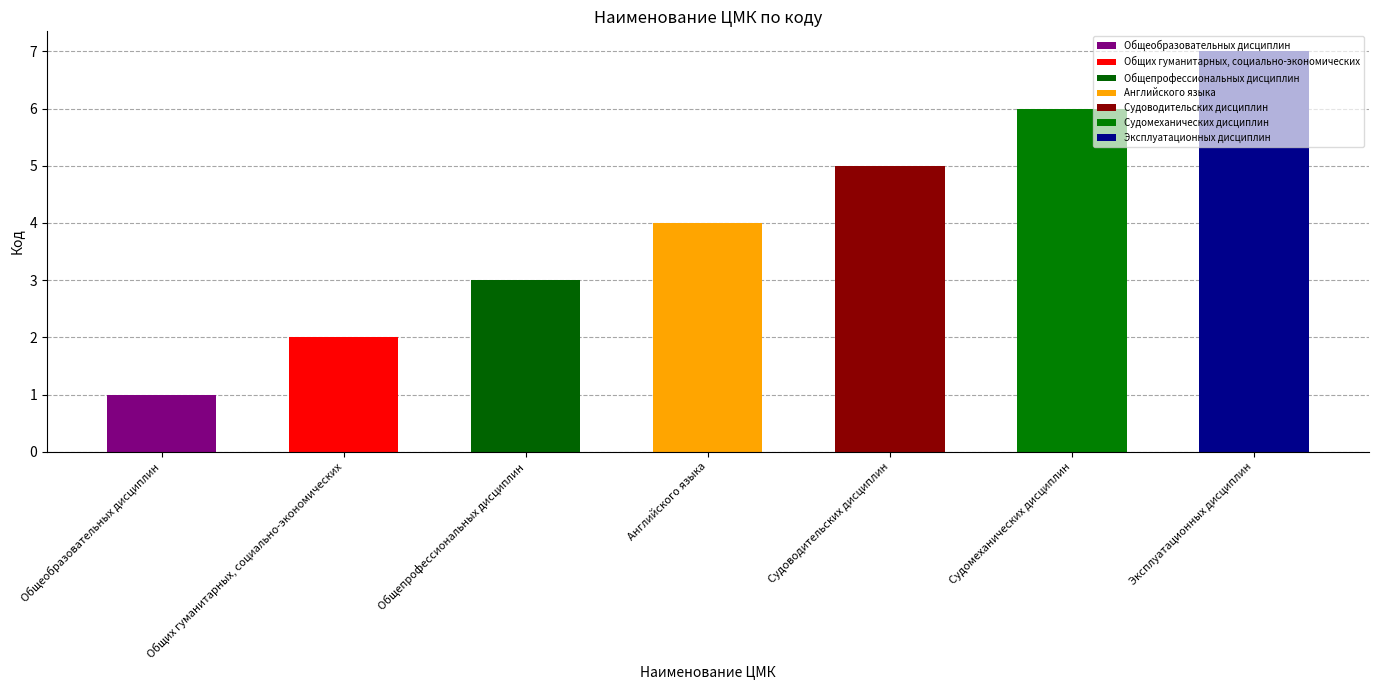

What is the ratio of the value at Английского языка to the value at Судоводительских дисциплин?

0.8